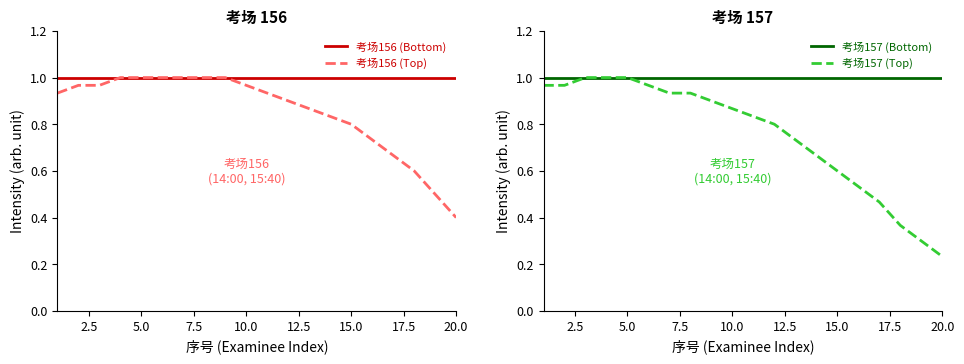

What is the maximum value shown in the chart?

1.0